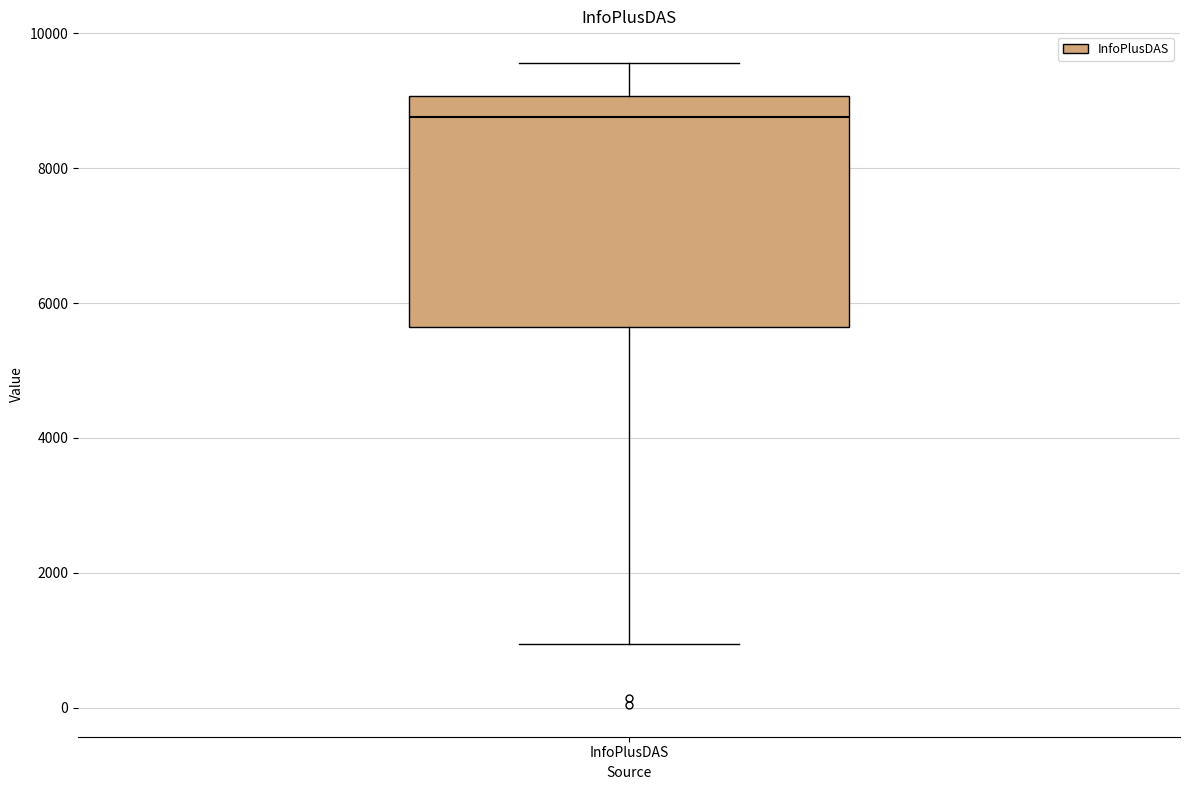

Read this box plot against the y-axis: the position of the median line, the range covered by the box, and the ends of both whiskers. The values are not printed on the chart, so give them approximately, as read against the axis.

median 8800, box 5600 to 9000, whiskers 1000 to 9600